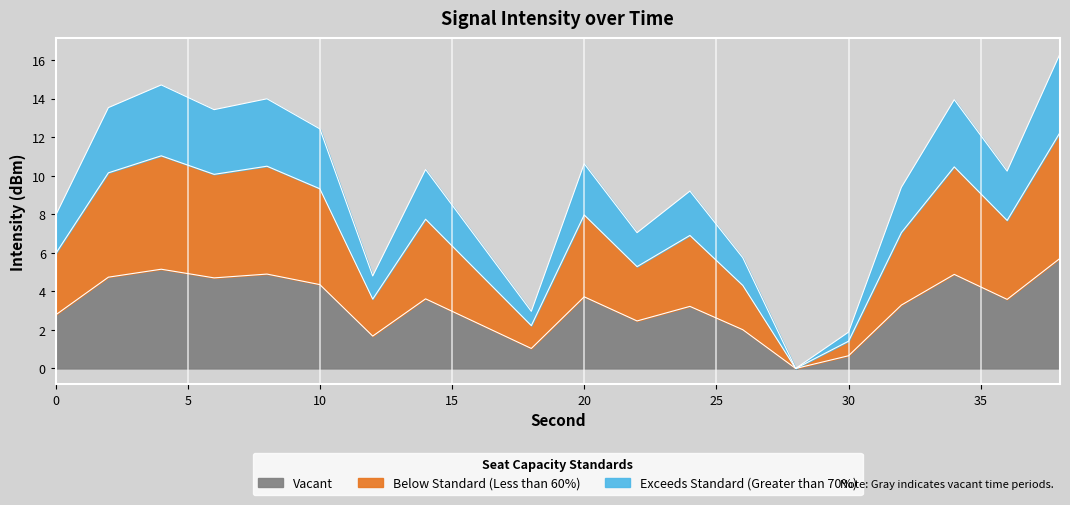

What is the value of the 7th point from the left?

1.7